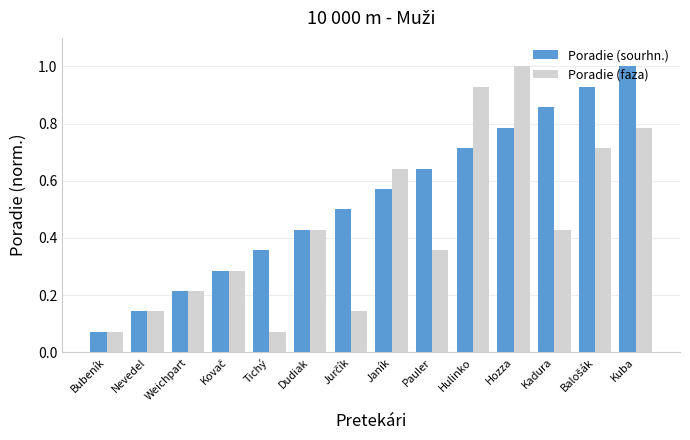

True or false: Poradie (sourhn.) has a value of 1.0 at Kuba.

True